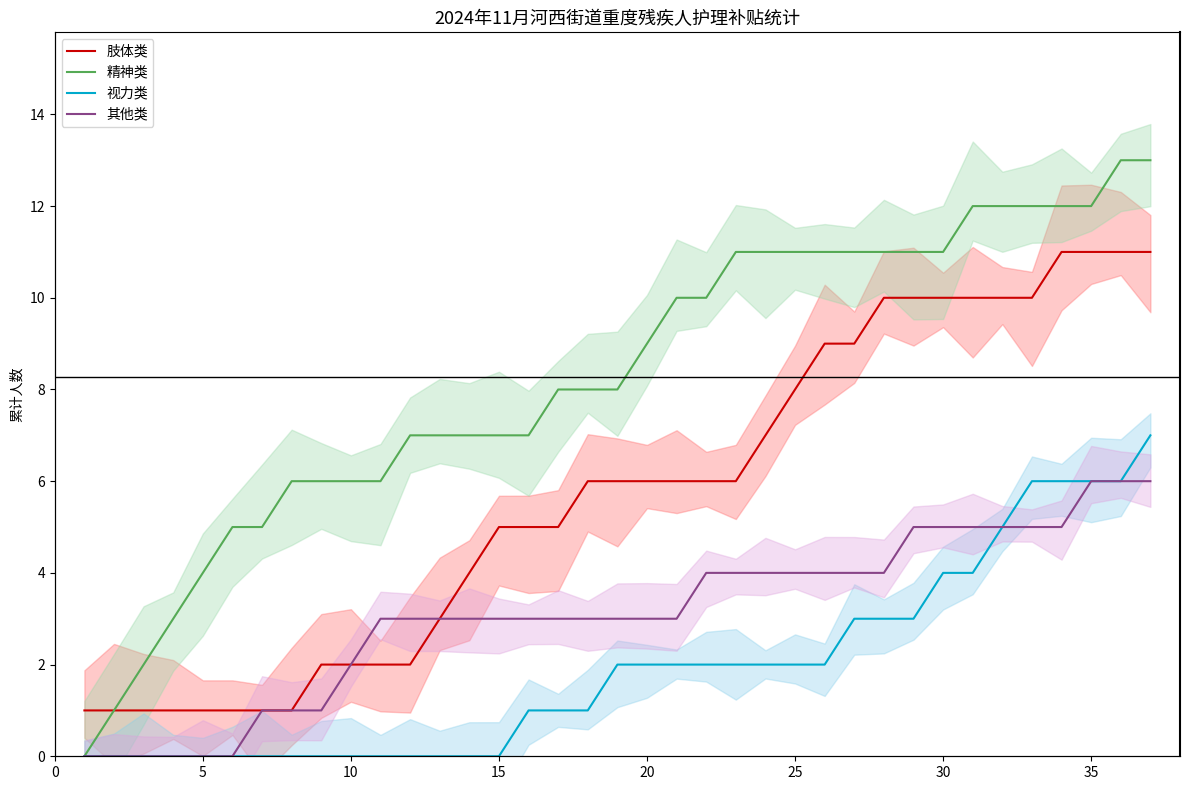

True or false: 精神类 and 其他类 intersect in this chart.

False